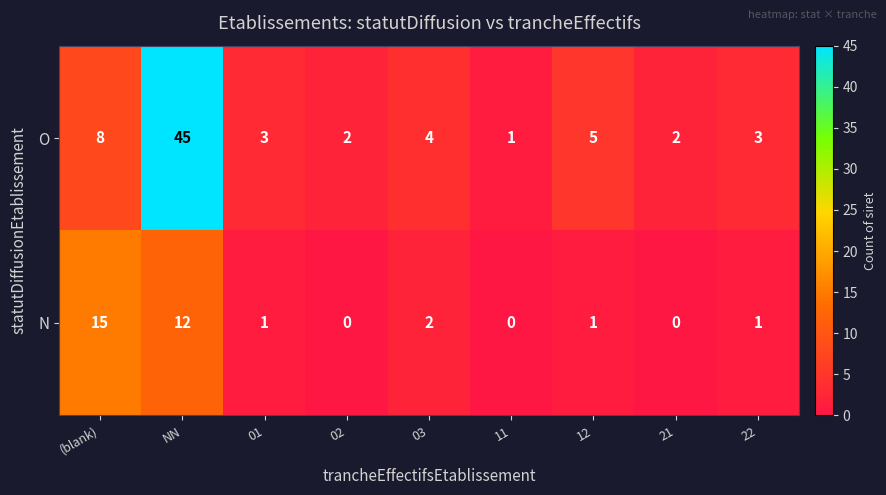

Is it true that N equals 0 at 12?

False